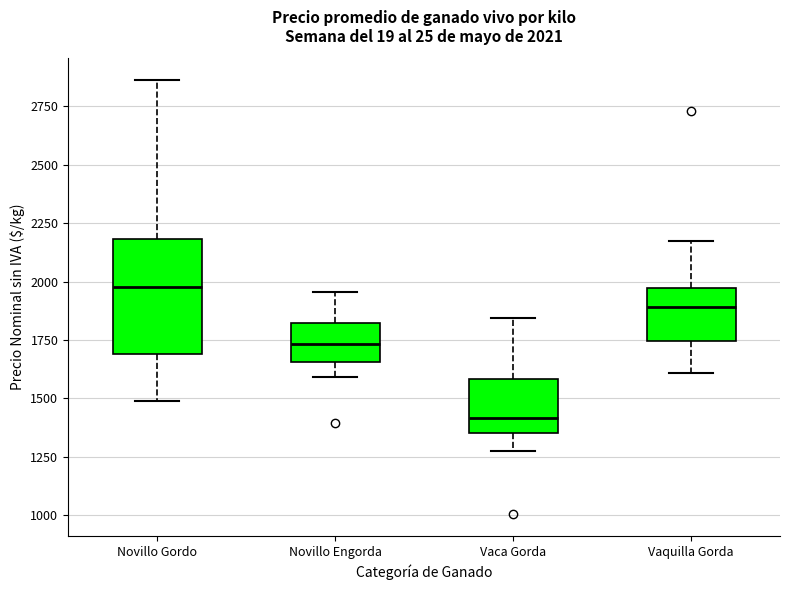

Which box's median line is the lowest?

Vaca Gorda